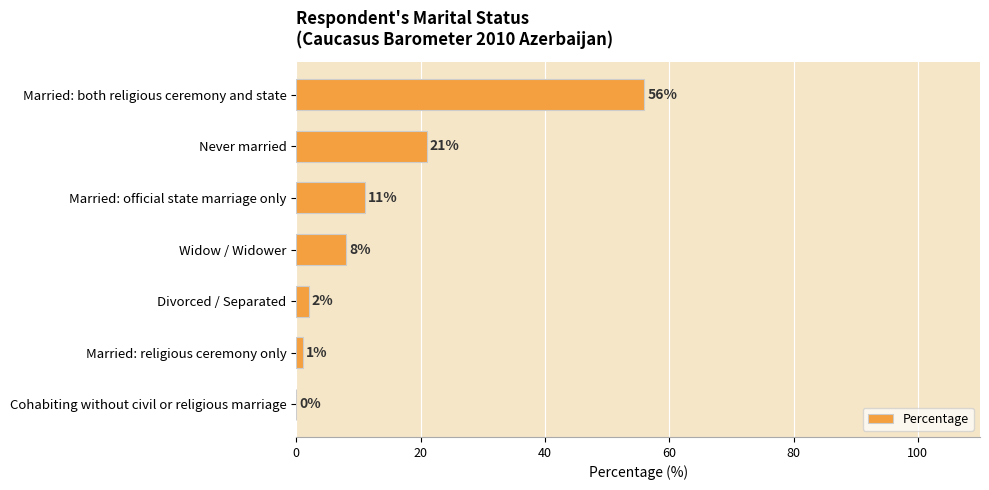

What is the greatest value displayed?

56